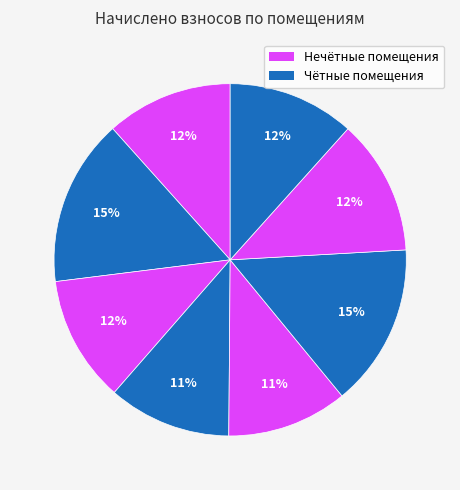

How many slices are in this pie chart?

8